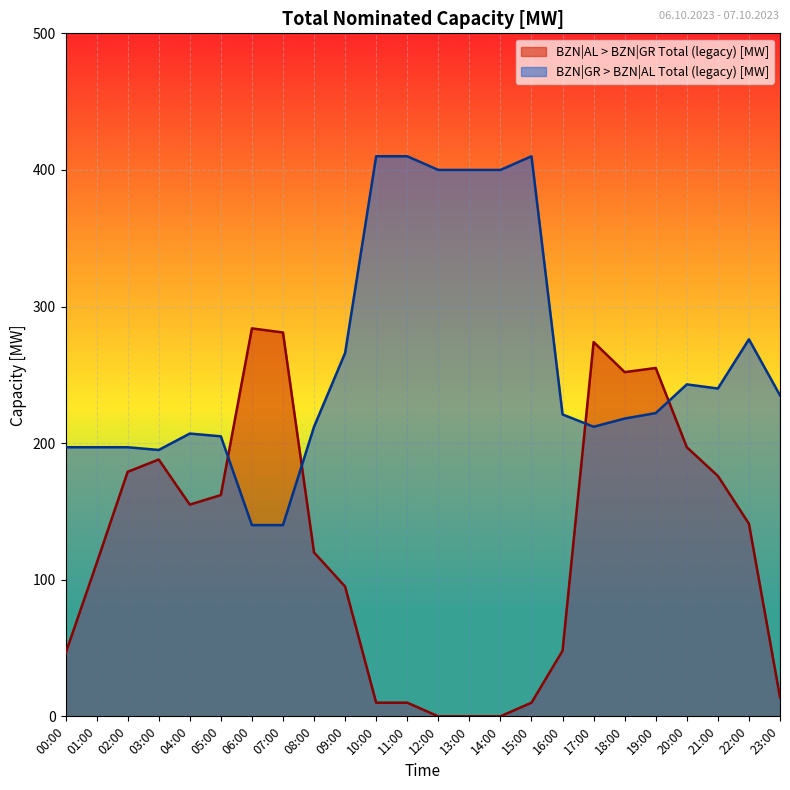

In BZN|GR > BZN|AL Total (legacy) [MW], how many points are lower than both neighbors (excluding endpoints)?

3